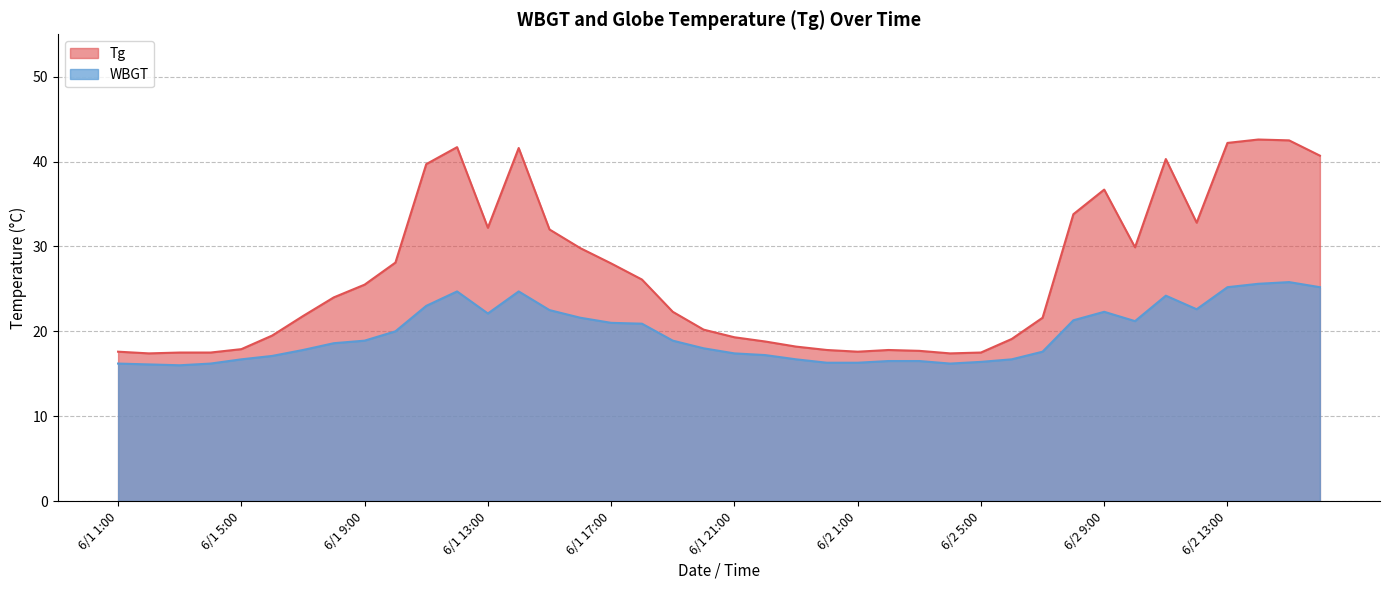

What is the greatest value displayed?

42.6